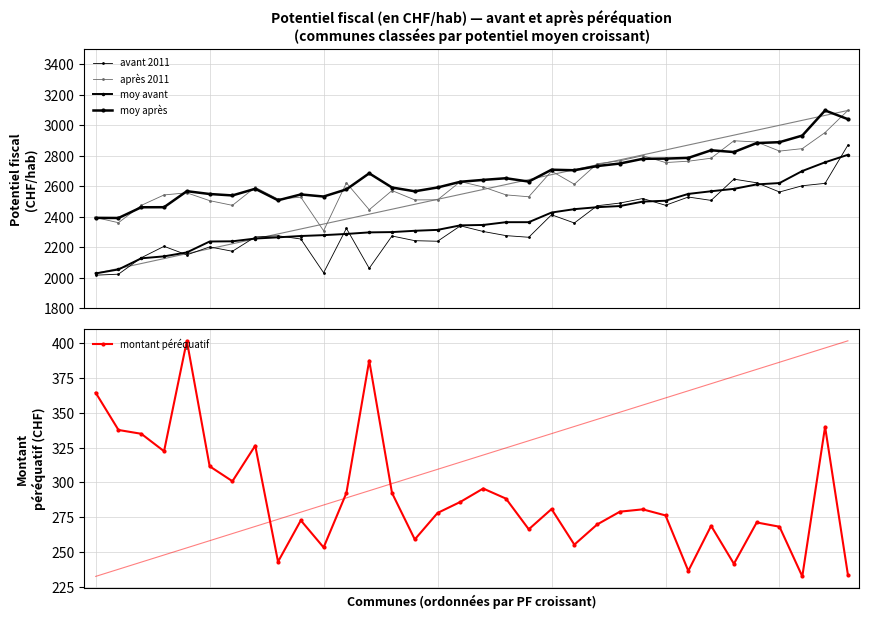

Rank the categories by moy avant value from lowest to highest.

0, 1, 2, 3, 4, 5, 6, 7, 8, 9, 10, 11, 12, 13, 14, 15, 16, 17, 18, 19, 20, 21, 22, 23, 24, 25, 26, 27, 28, 29, 30, 31, 32, 33